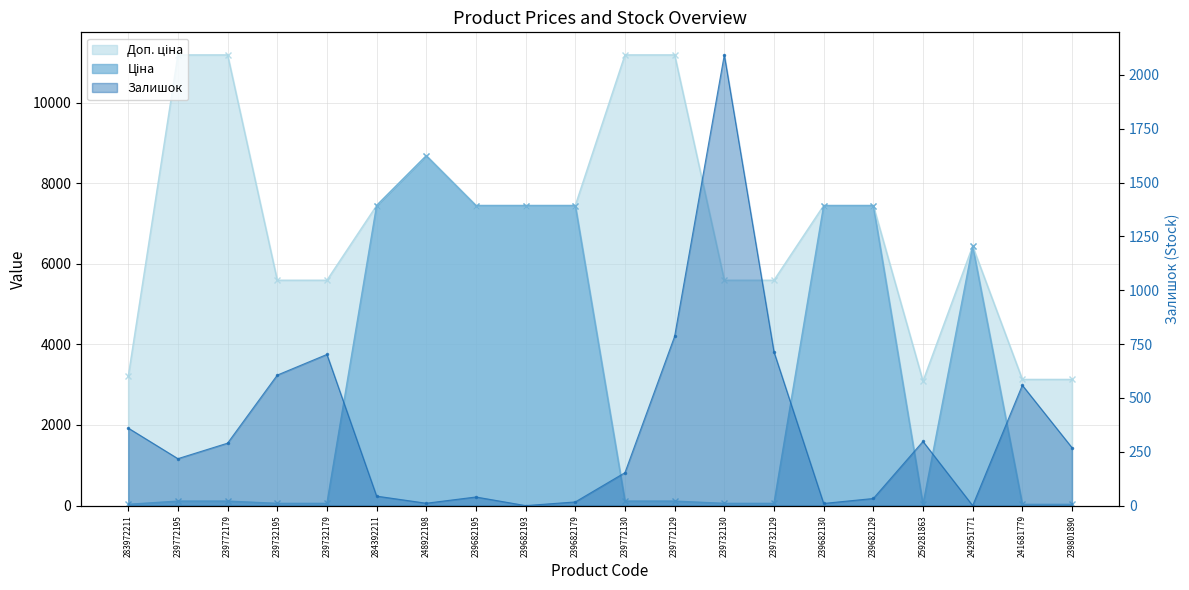

Reading left to right, list all the values displayed in this chart.

Ціна: 283972211=32.0	239772195=111.8	239772179=111.8	239732195=55.9	239732179=55.9	284392211=7444.6	248922198=8679.5	239682195=7444.6	239682193=7444.6	239682179=7444.6	239772130=111.8	239772129=111.8	239732130=55.9	239732129=55.9	239682130=7444.6	239682129=7444.6	259281863=30.9	242951771=6437.4	241681779=31.3	239801890=31.3
Доп. ціна: 283972211=3205.0	239772195=11182.0	239772179=11182.0	239732195=5591.0	239732179=5591.0	284392211=7444.6	248922198=8679.5	239682195=7444.6	239682193=7444.6	239682179=7444.6	239772130=11182.0	239772129=11182.0	239732130=5591.0	239732129=5591.0	239682130=7444.6	239682129=7444.6	259281863=3088.0	242951771=6437.4	241681779=3131.0	239801890=3131.0
Залишок: 283972211=360.0	239772195=218.0	239772179=290.0	239732195=606.0	239732179=702.0	284392211=44.0	248922198=11.0	239682195=40.0	239682193=0.0	239682179=17.0	239772130=153.0	239772129=786.0	239732130=2093.0	239732129=714.0	239682130=10.0	239682129=33.0	259281863=298.0	242951771=0.0	241681779=559.0	239801890=269.0